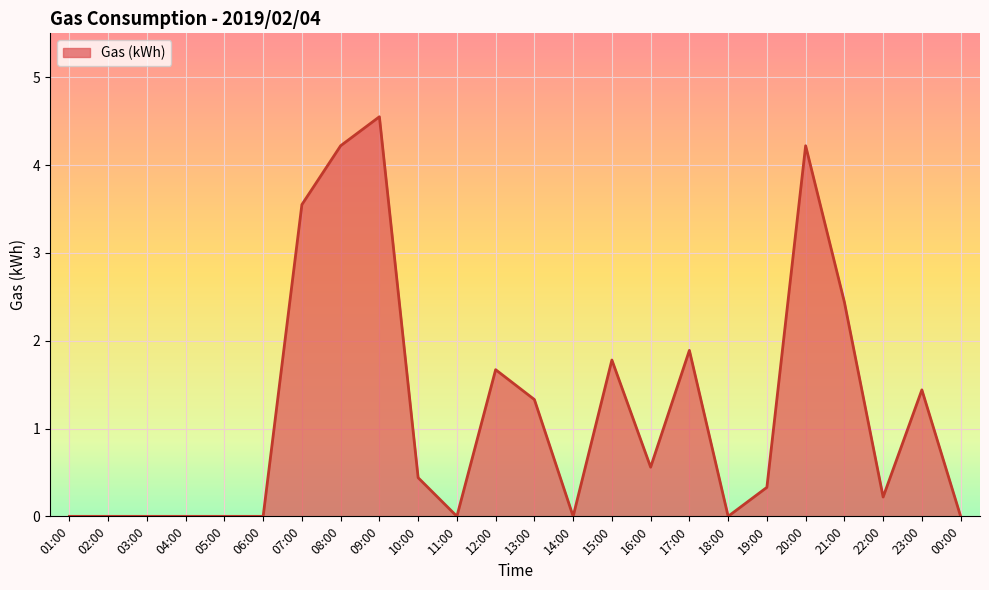

Does the chart display data point markers on the line(s)?

No